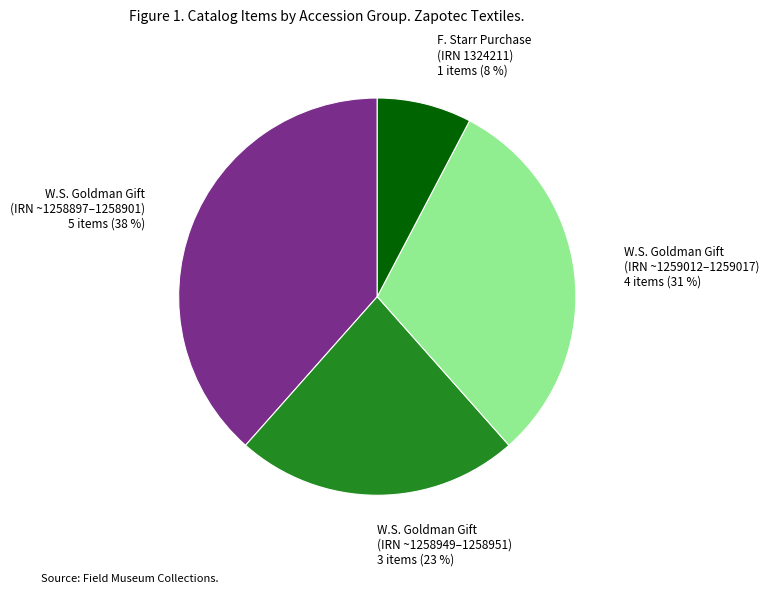

Is there any slice that represents more than half of the pie?

No